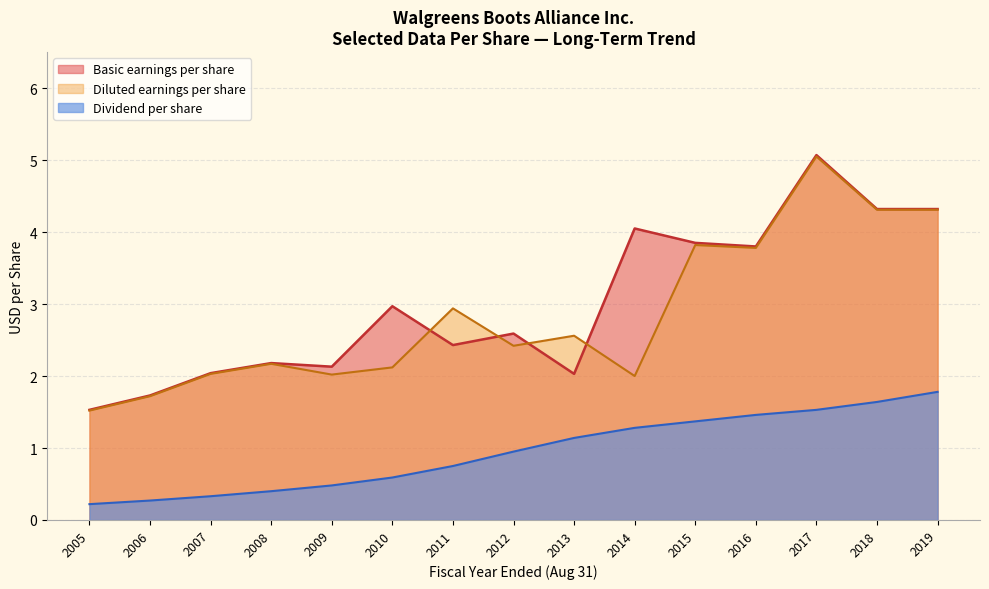

True or false: Dividend per share and Basic earnings per share intersect in this chart.

False